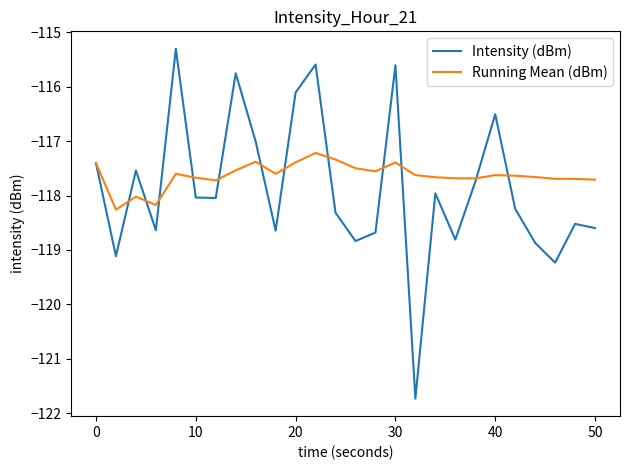

What is the average value of the Intensity (dBm) series?

-117.9